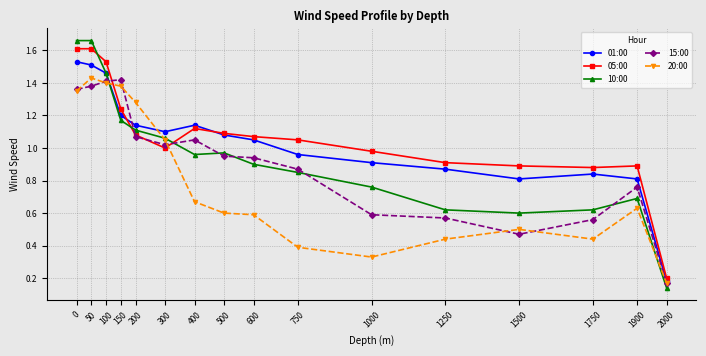

What is the sum of all 10:00 values?

15.2